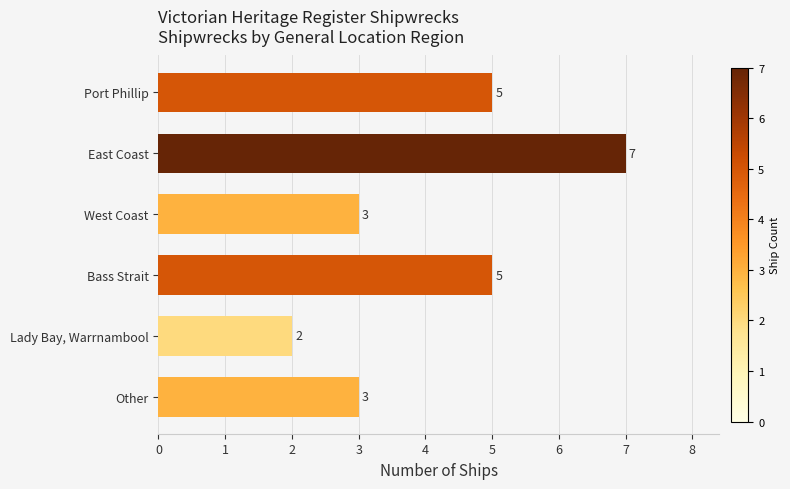

Approximately how many times larger is the value at West Coast compared to Lady Bay, Warrnambool?

1.5